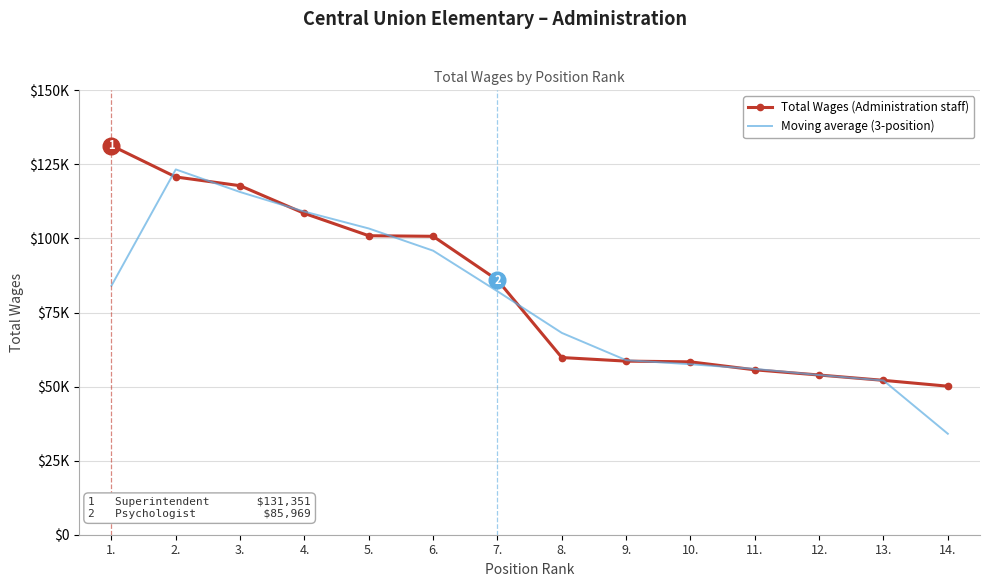

What is the value of the Moving average (3-position) point at the 8th from the left?

68123.0